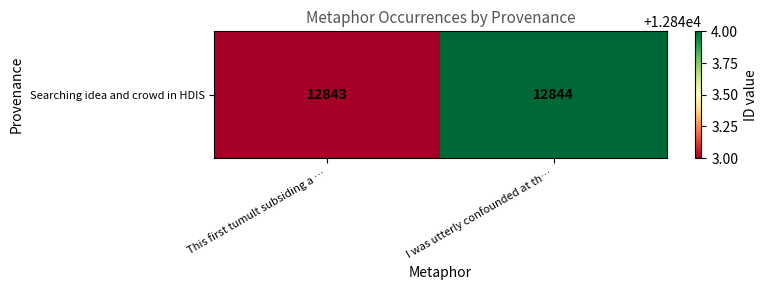

What is the difference between the maximum and minimum values?

1